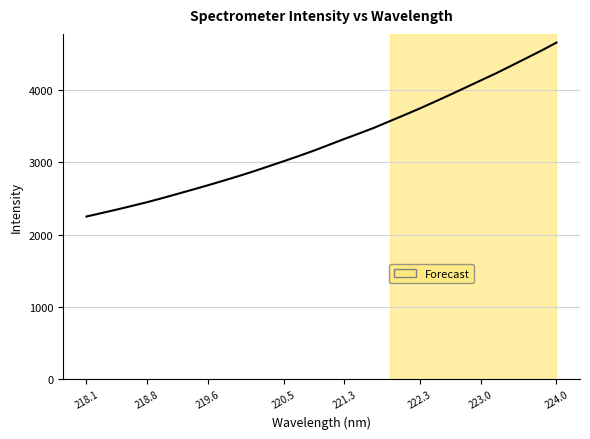

What is the minimum value shown in the chart?

2249.1